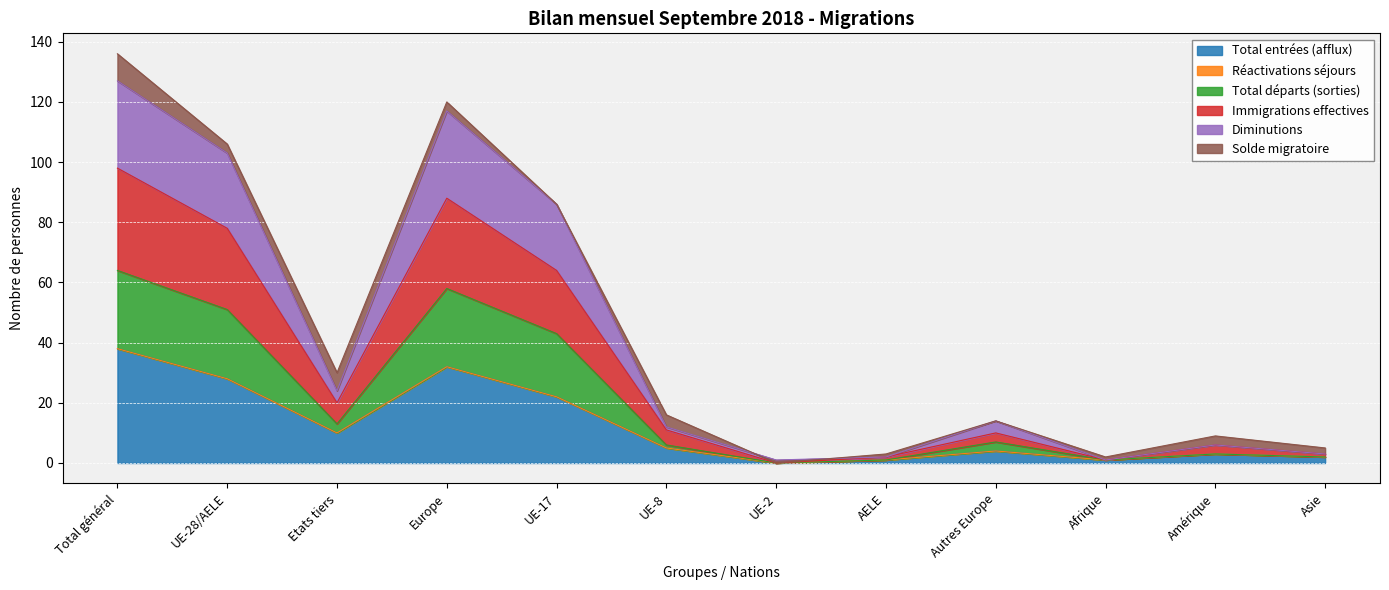

At which label does Immigrations effectives first exceed 16?

Total général